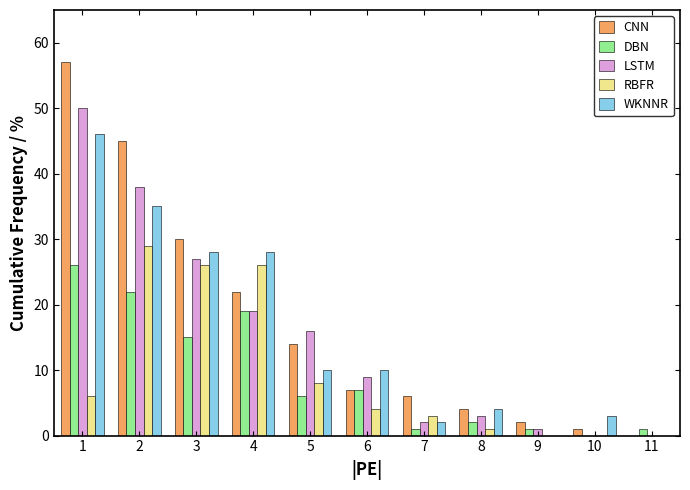

What is the greatest value displayed?

57